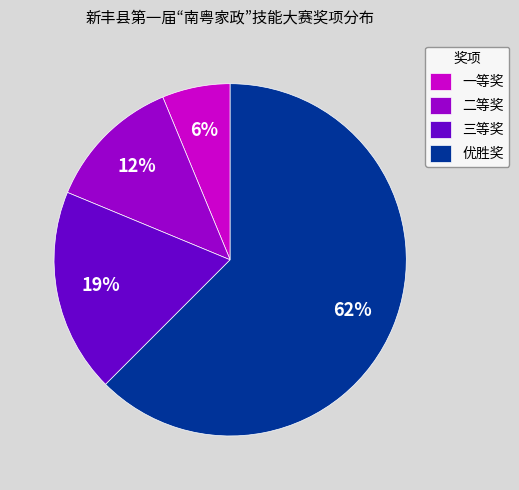

Is it true that 三等奖 is 12% of the pie?

False